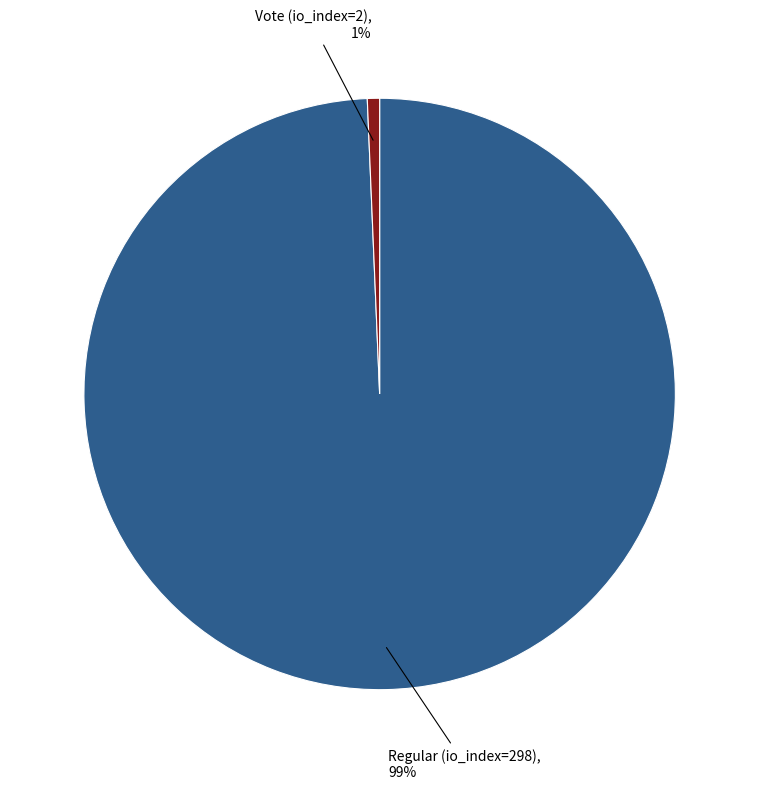

Is there any slice that represents more than half of the pie?

Yes